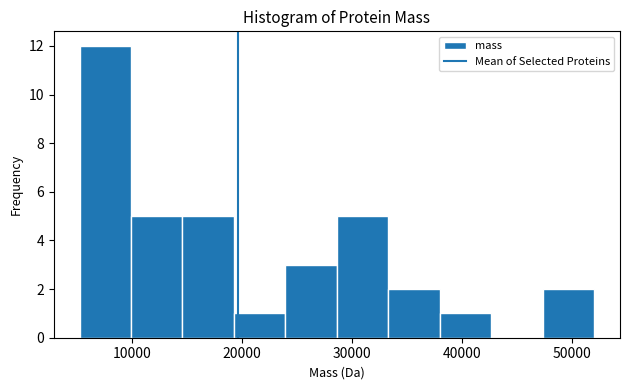

Reading left to right, transcribe this chart: for each bar, give the range it covers on the x-axis and its height. Neither the bar edges nor the heights are printed on the chart, so give them approximately, as read against the axes.

5000 to 10000: 12
10000 to 15000: 5
15000 to 19000: 5
19000 to 24000: 1
24000 to 29000: 3
29000 to 33000: 5
33000 to 38000: 2
38000 to 43000: 1
43000 to 47000: 0
47000 to 52000: 2